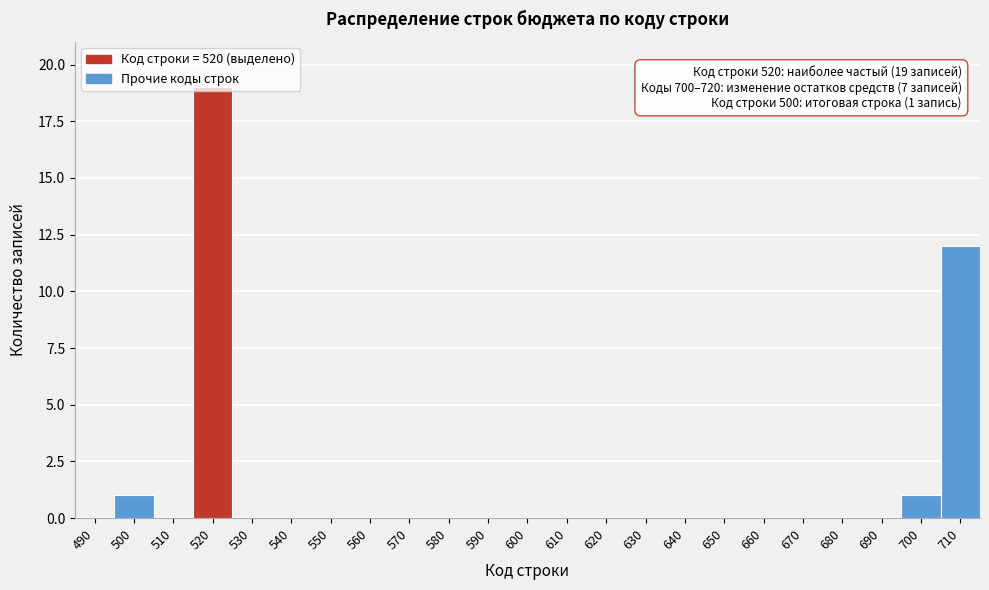

Which category has the highest value across all series?

520